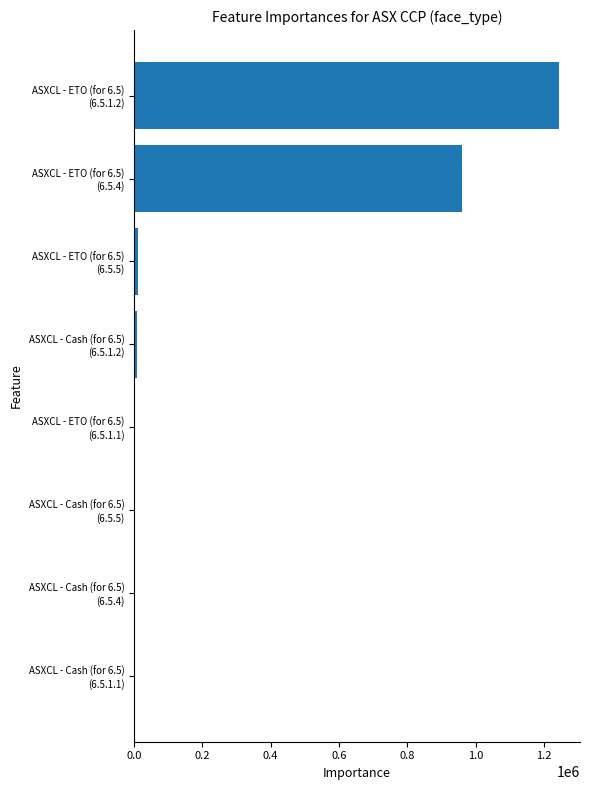

Are the bars horizontal?

Yes